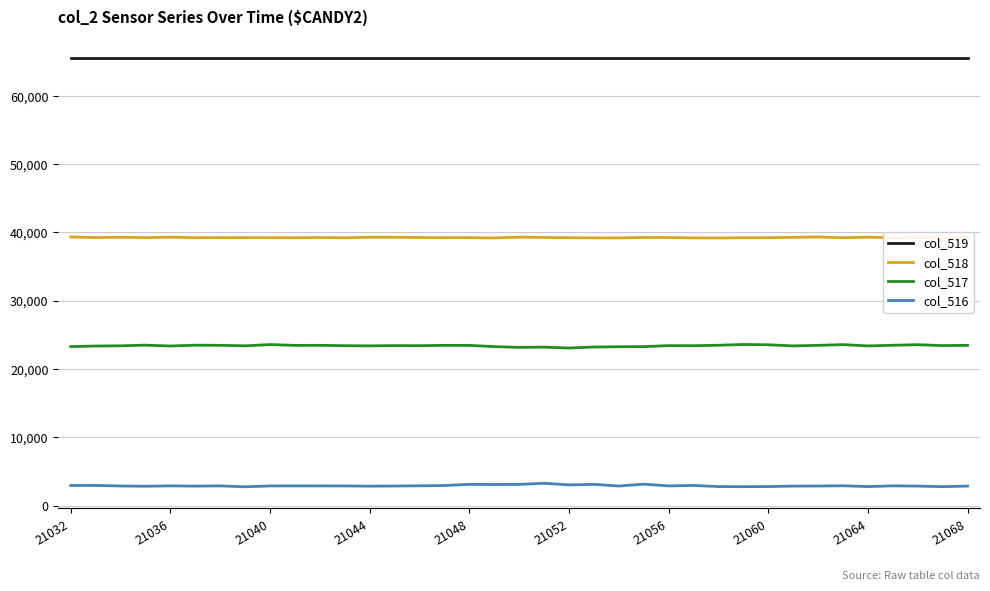

What is the greatest value displayed?

65535